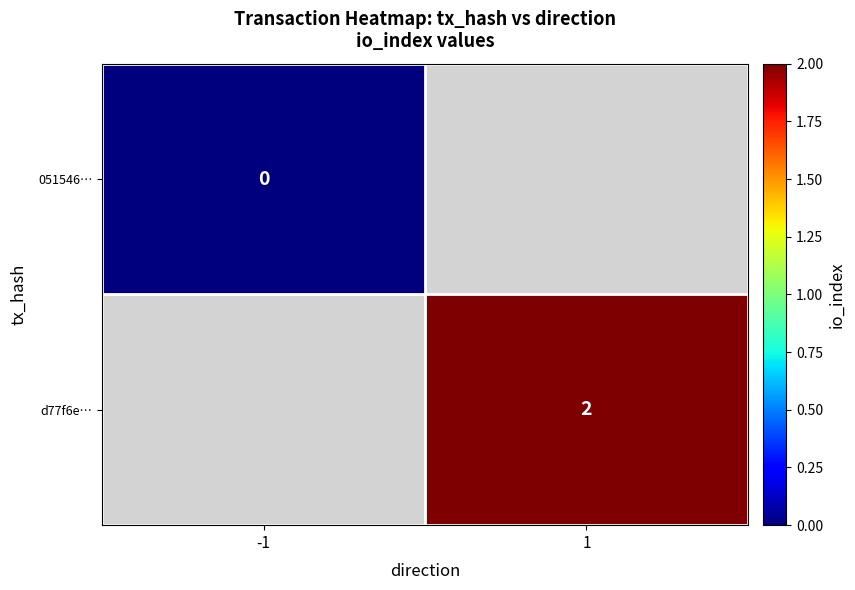

What is the maximum value shown in the chart?

2.0